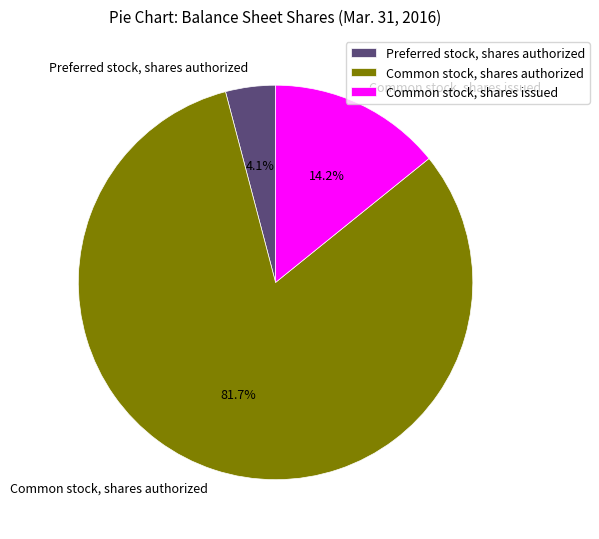

To the nearest percent, what percentage of the pie is Common stock, shares authorized?

82%